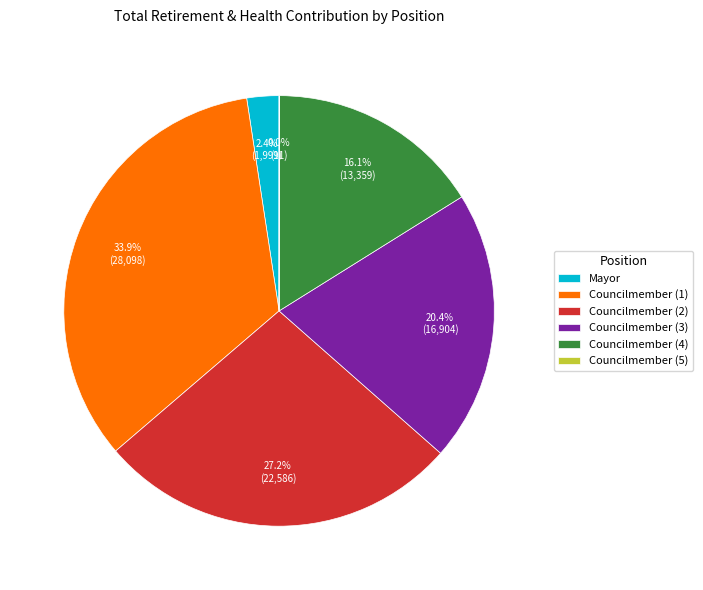

What percentage is NOT represented by Mayor?

97.6%